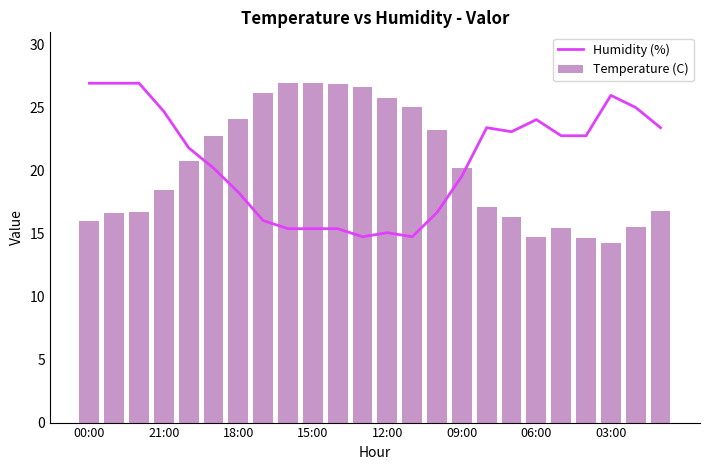

What is the minimum value shown in the chart?

14.2